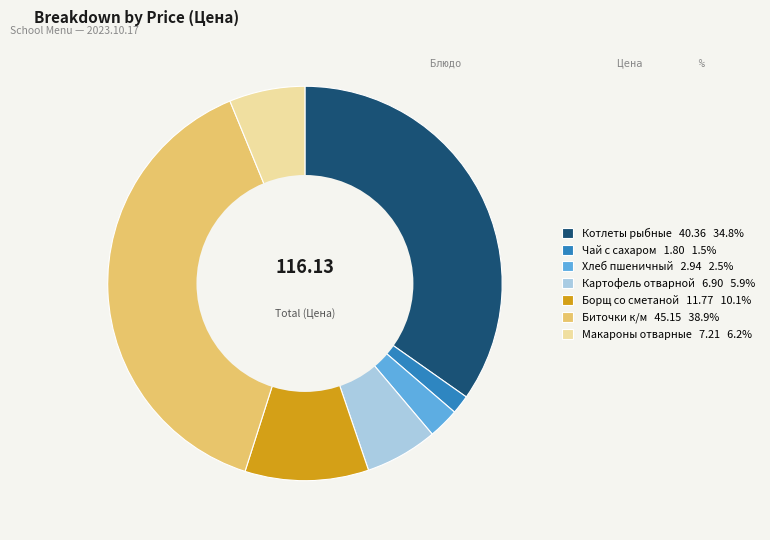

How many segments does this pie chart have?

7